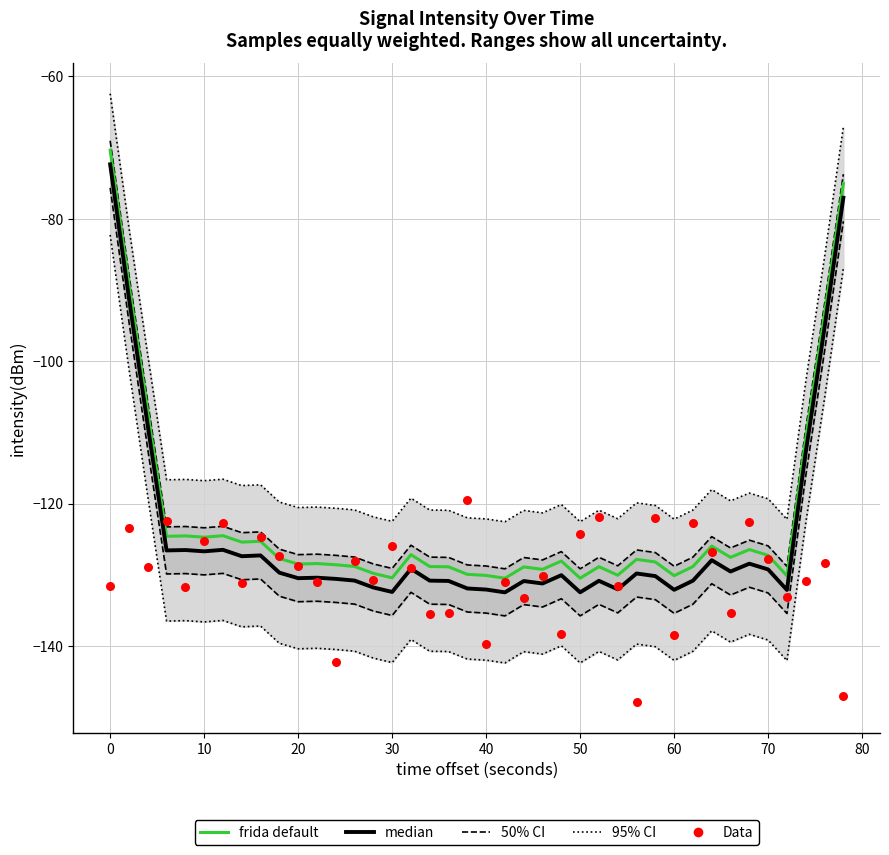

Which series reaches the minimum Y coordinate?

Data